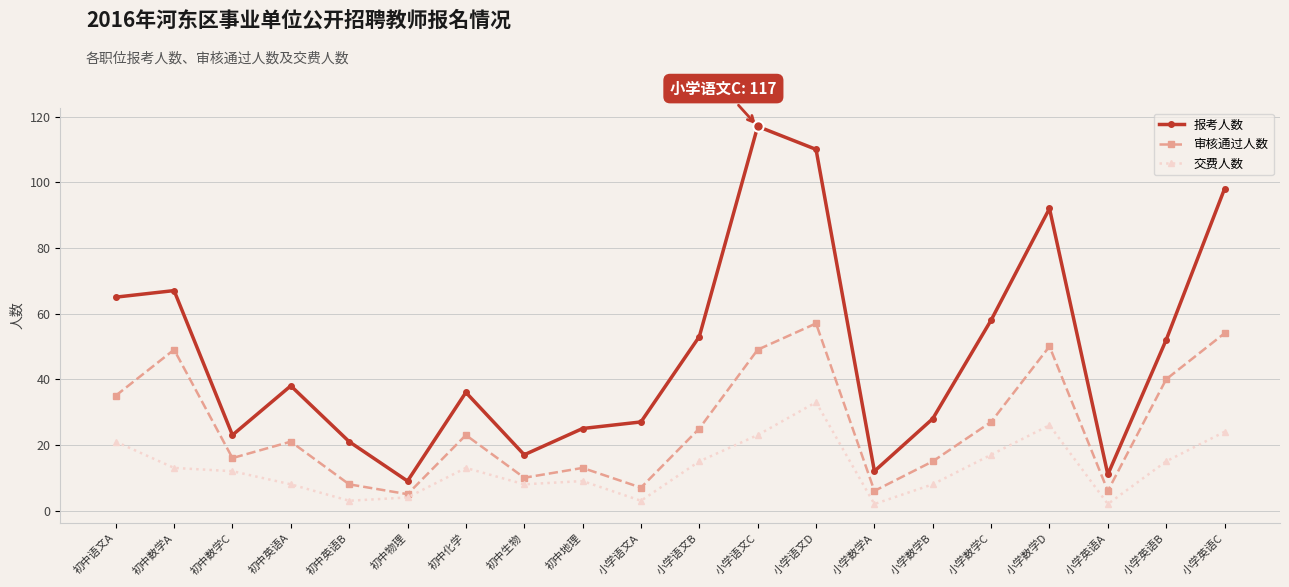

In 审核通过人数, how many points are lower than both neighbors (excluding endpoints)?

6